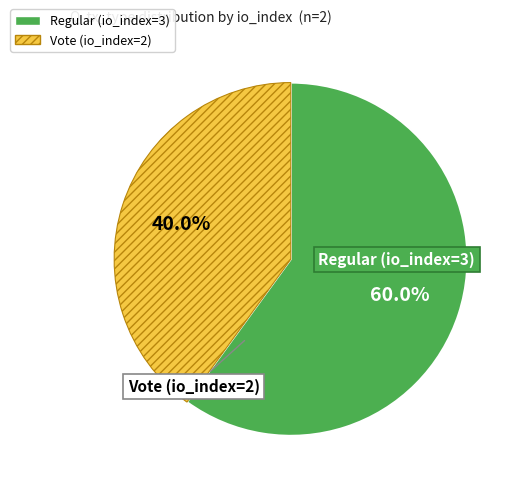

Approximately how many times larger is the value at Regular (io_index=3) compared to Vote (io_index=2)?

1.5